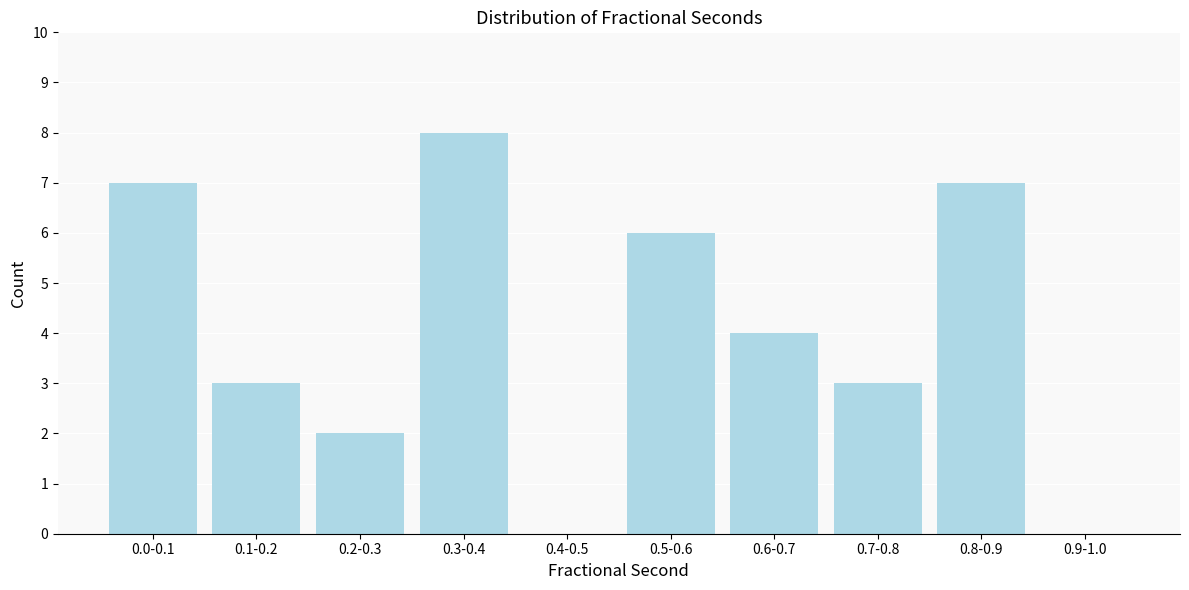

Reading left to right, what are all the values shown in this chart?

0.0-0.1=7	0.1-0.2=3	0.2-0.3=2	0.3-0.4=8	0.4-0.5=0	0.5-0.6=6	0.6-0.7=4	0.7-0.8=3	0.8-0.9=7	0.9-1.0=0